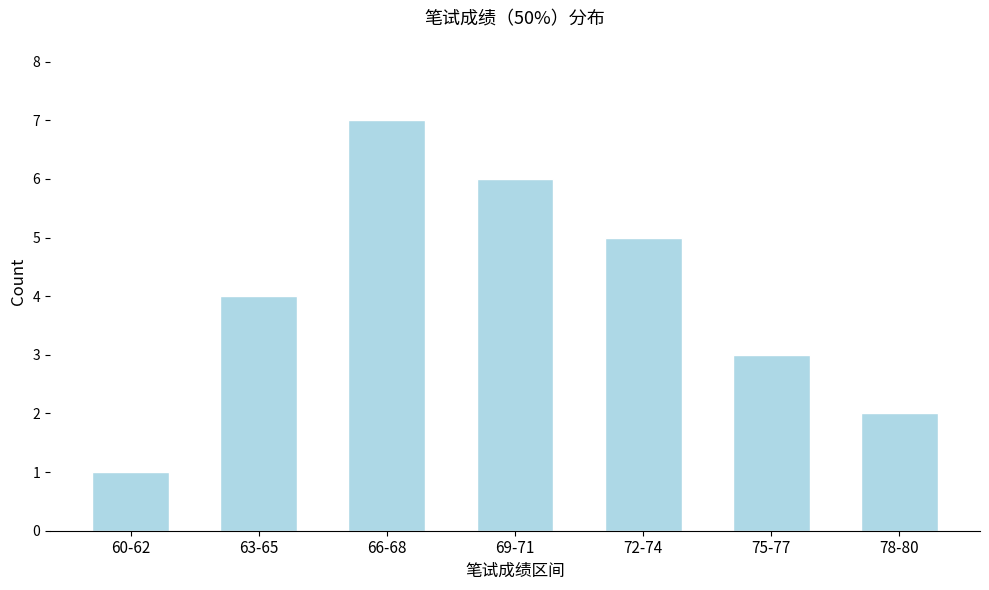

Reading right to left, extract all data points from this chart.

78-80=2	75-77=3	72-74=5	69-71=6	66-68=7	63-65=4	60-62=1